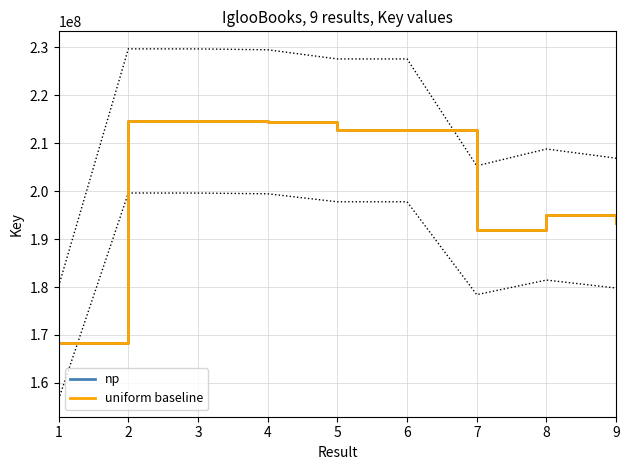

What is the average value of the np series?

201959587